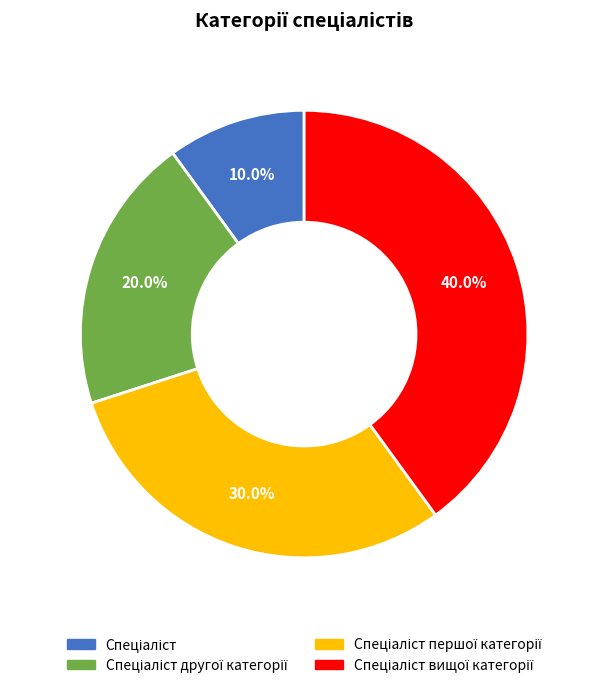

To the nearest percent, what is the average slice percentage?

25%